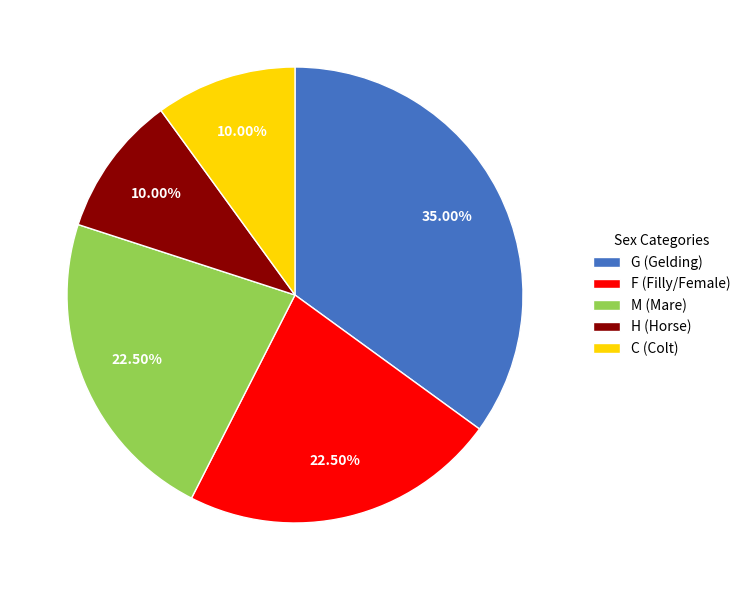

Which category has the biggest portion of the pie?

G (Gelding)